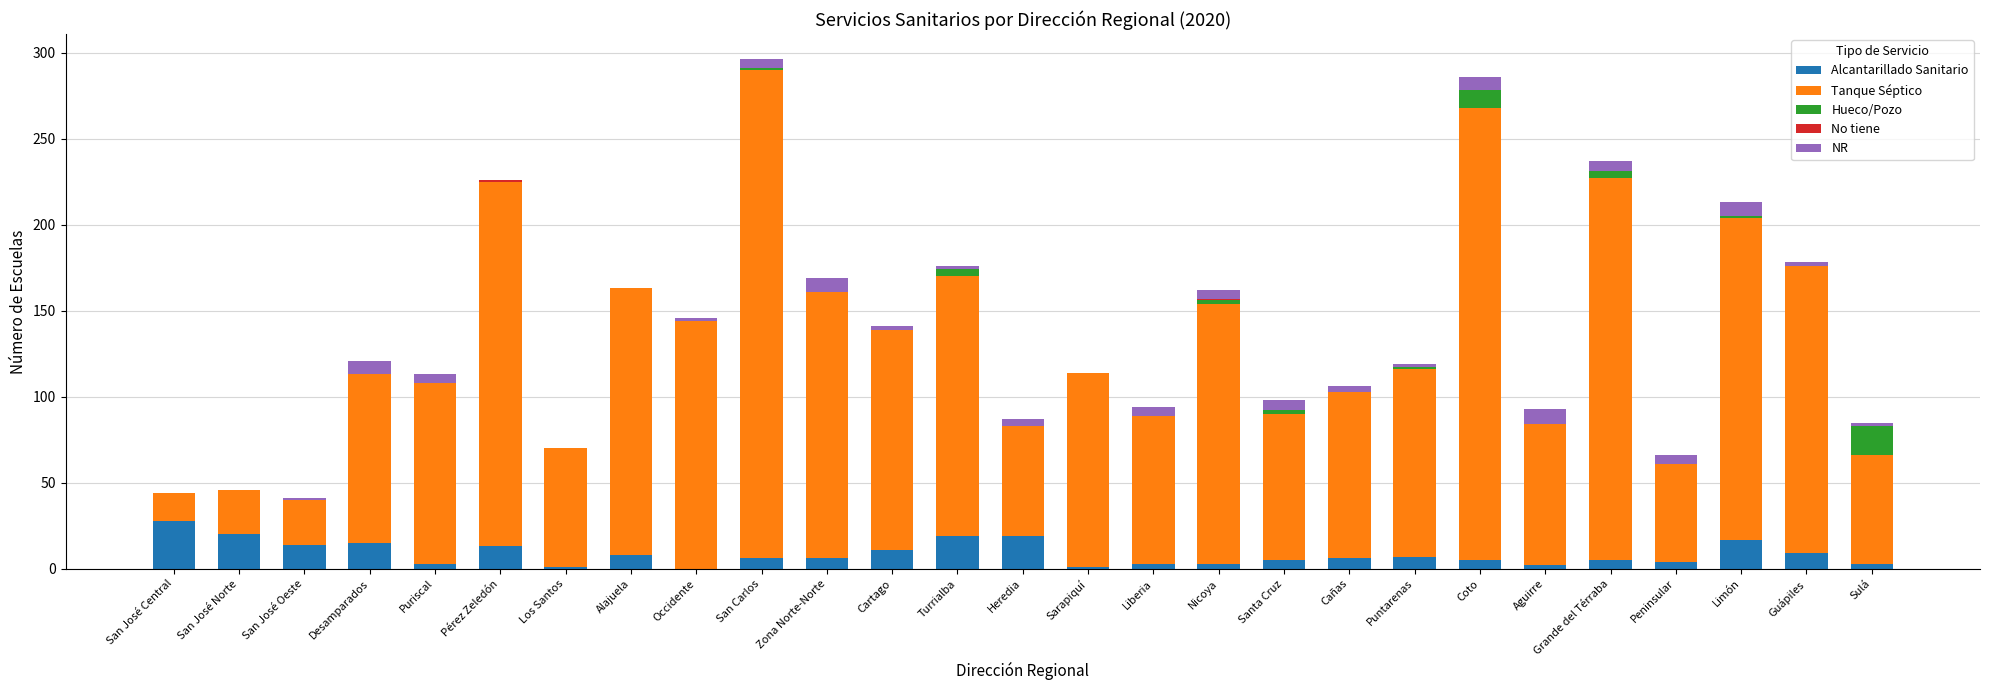

What is the highest value of the Alcantarillado Sanitario series?

28